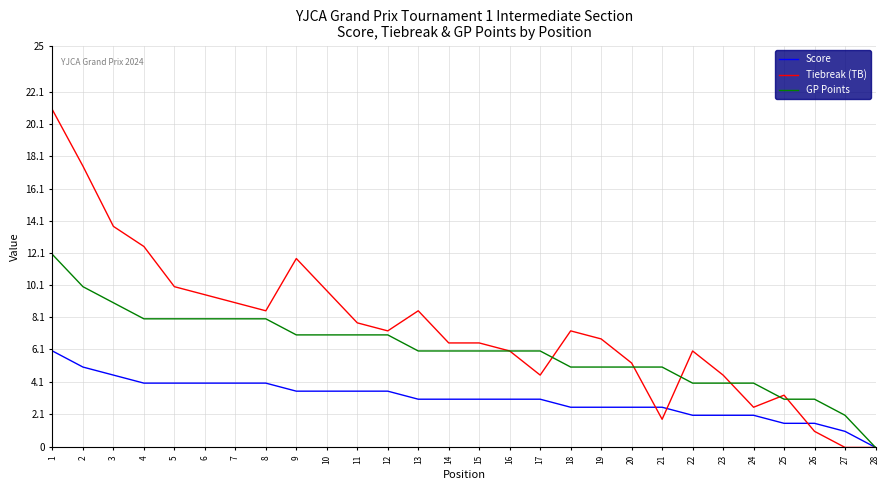

Is the value of GP Points at 3 greater than the value of Score at 2?

Yes